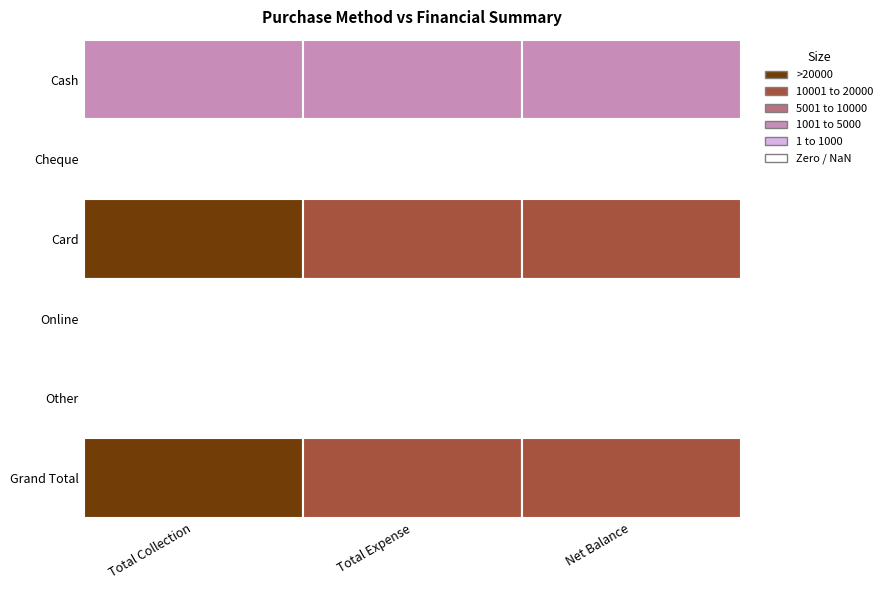

Reading right to left, transcribe all the data shown in this chart.

Cash: 1560	2240	3800
Cheque: 0	0	0
Card: 13150	10900	24050
Online: 0	0	0
Other: 0	0	0
Grand Total: 14710	13140	27850